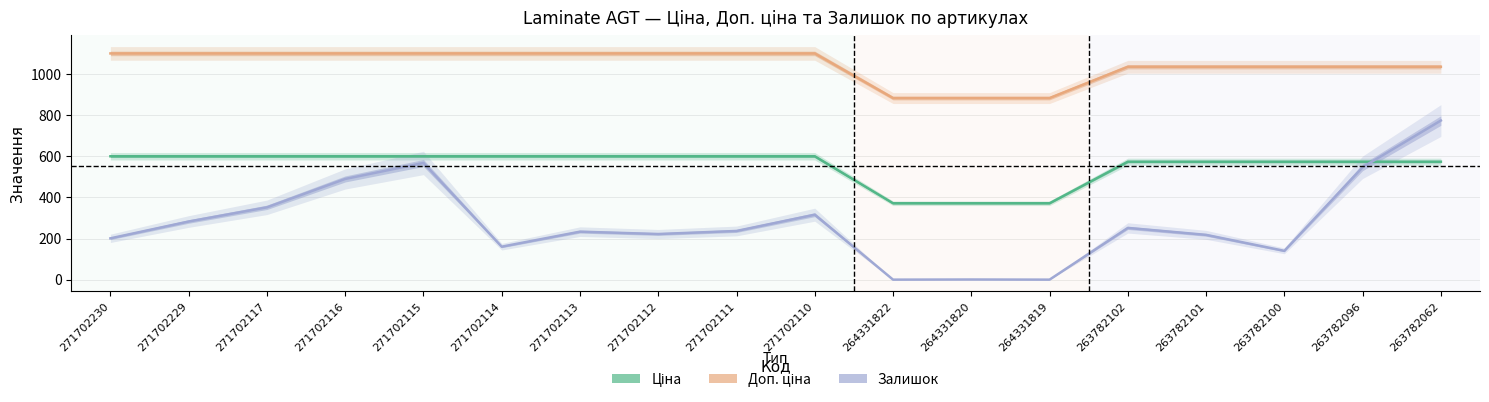

What is the difference between the second highest and second lowest values in the Залишок (scaled) series?

567.4